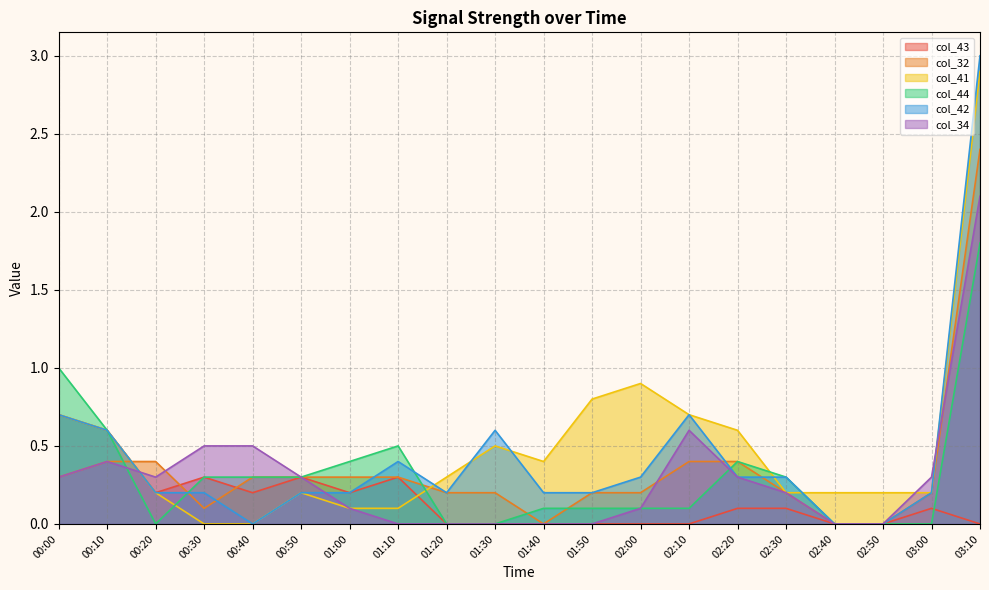

What is the sum of the col_43 values at 01:50 and 02:30?

0.1